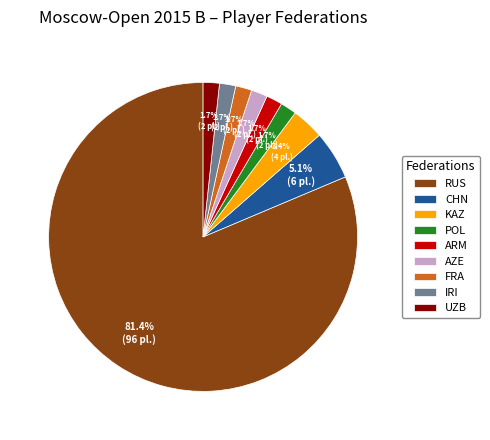

What portion of the pie excludes FRA?

98.3%